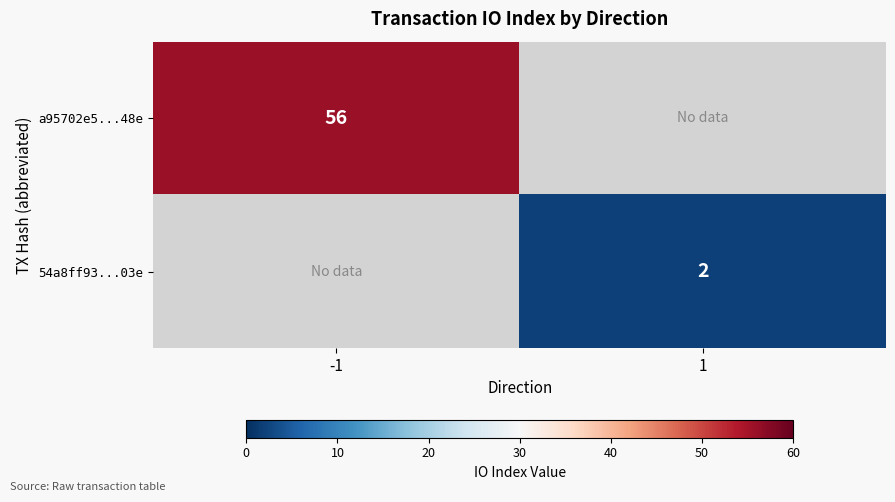

Is the value of 54a8ff93...03e at 1 greater than the value of a95702e5...48e at -1?

No